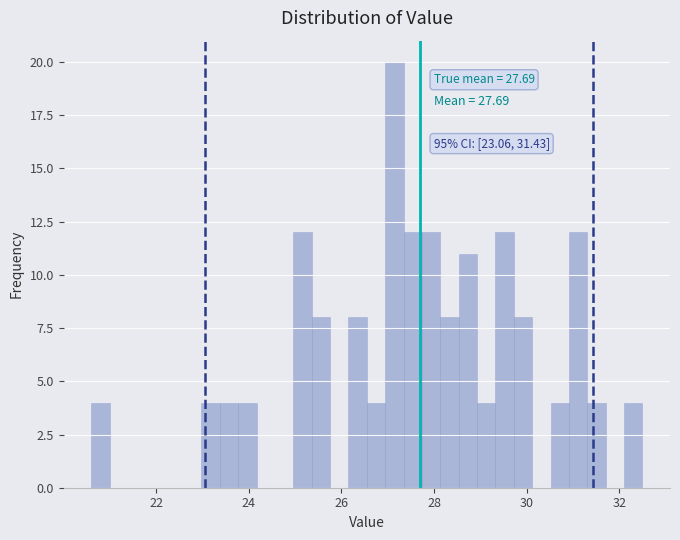

Around what value on the x-axis is the tallest bar? Give the approximate position of its centre, as read against the axis.

27.2